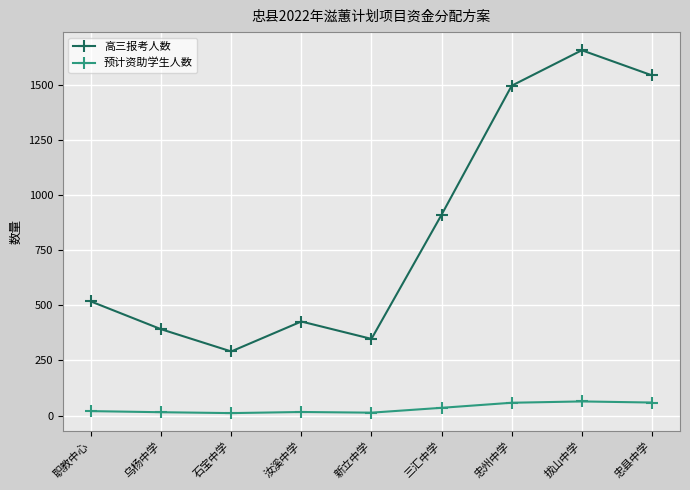

At which category does 高三报考人数 reach its first local valley?

石宝中学